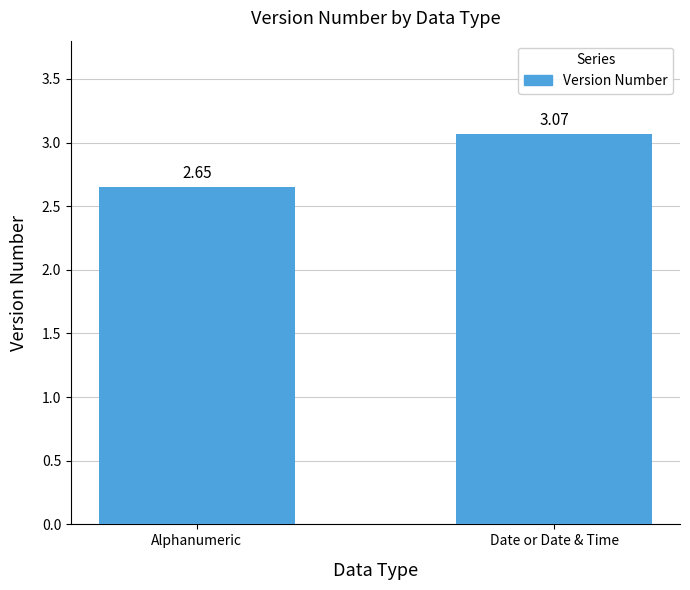

Between Alphanumeric and Date or Date & Time, which is larger?

Date or Date & Time